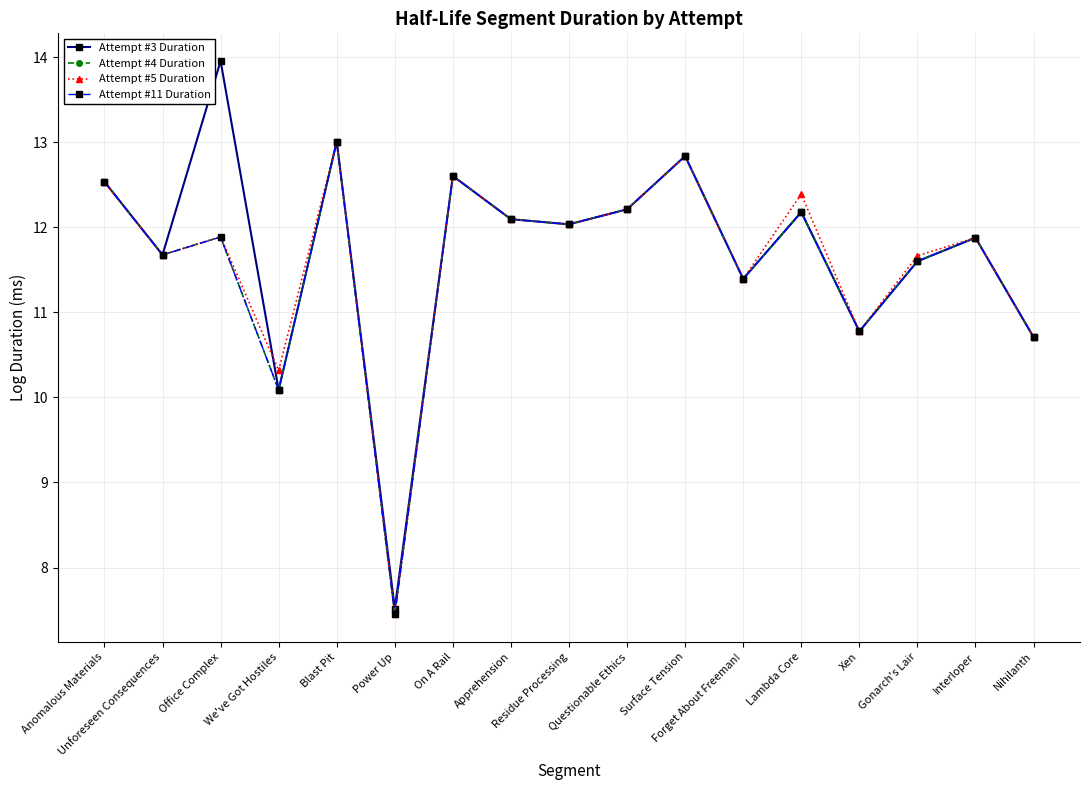

Does the chart have visible grid lines?

Yes